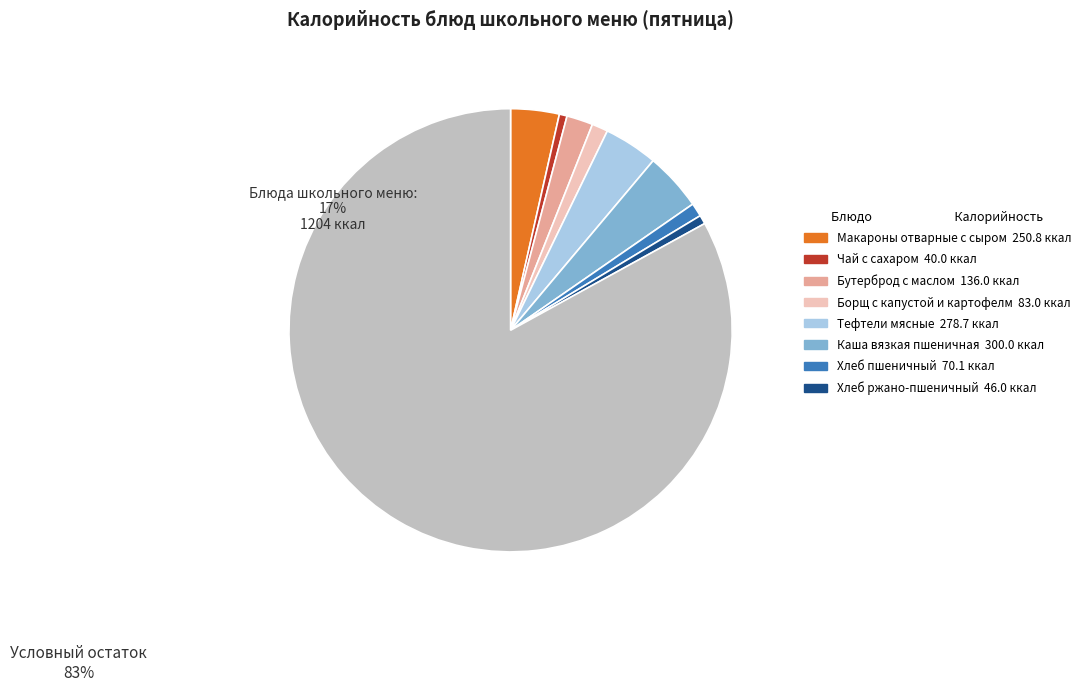

Does any single category account for the majority?

Yes